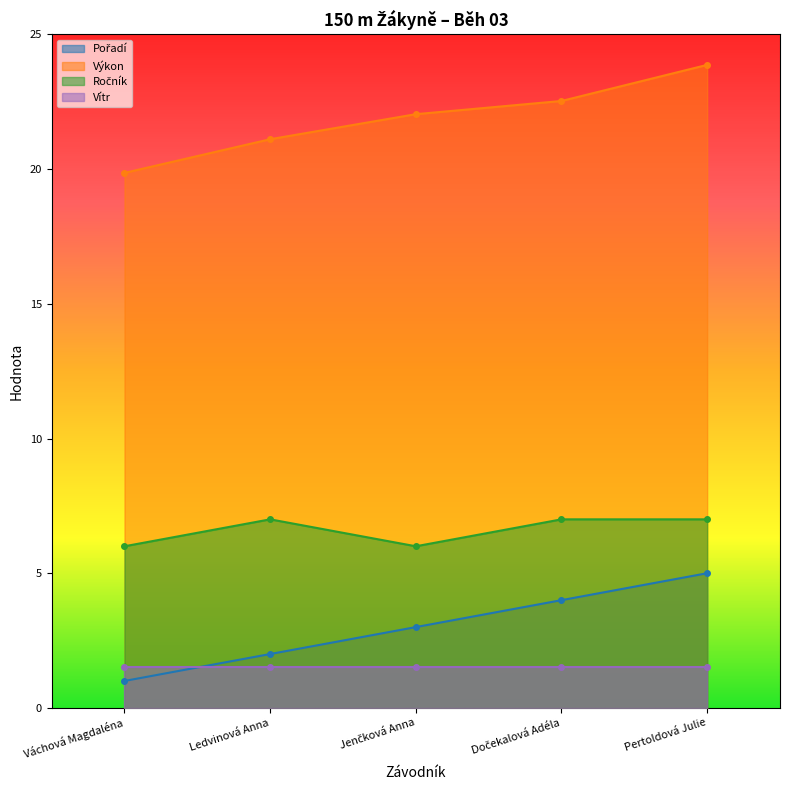

At which category is the sum across all series the highest?

Pertoldová Julie